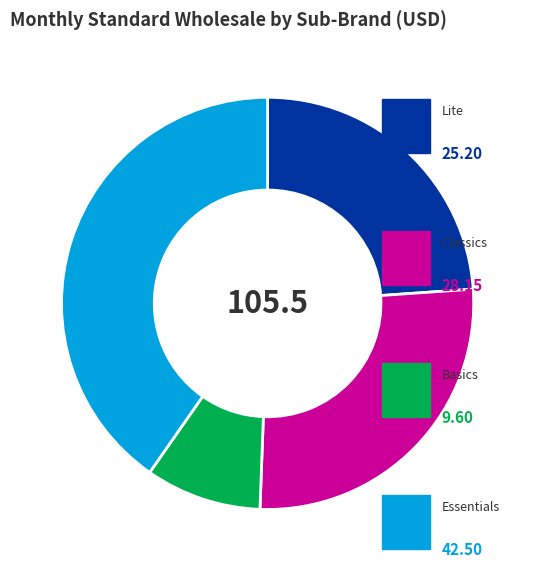

Is there a majority slice in this chart?

No